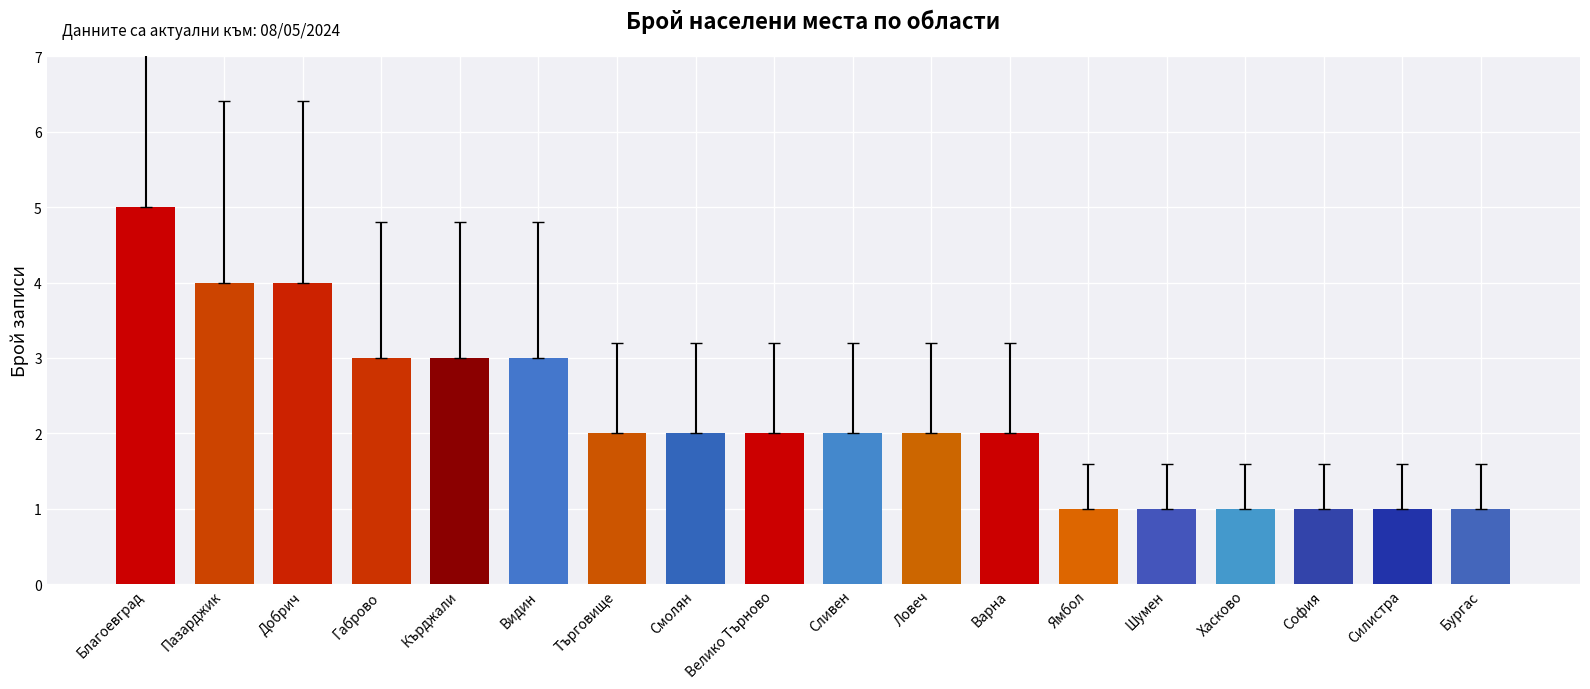

What is the label of the 1st bar from the left?

Благоевград